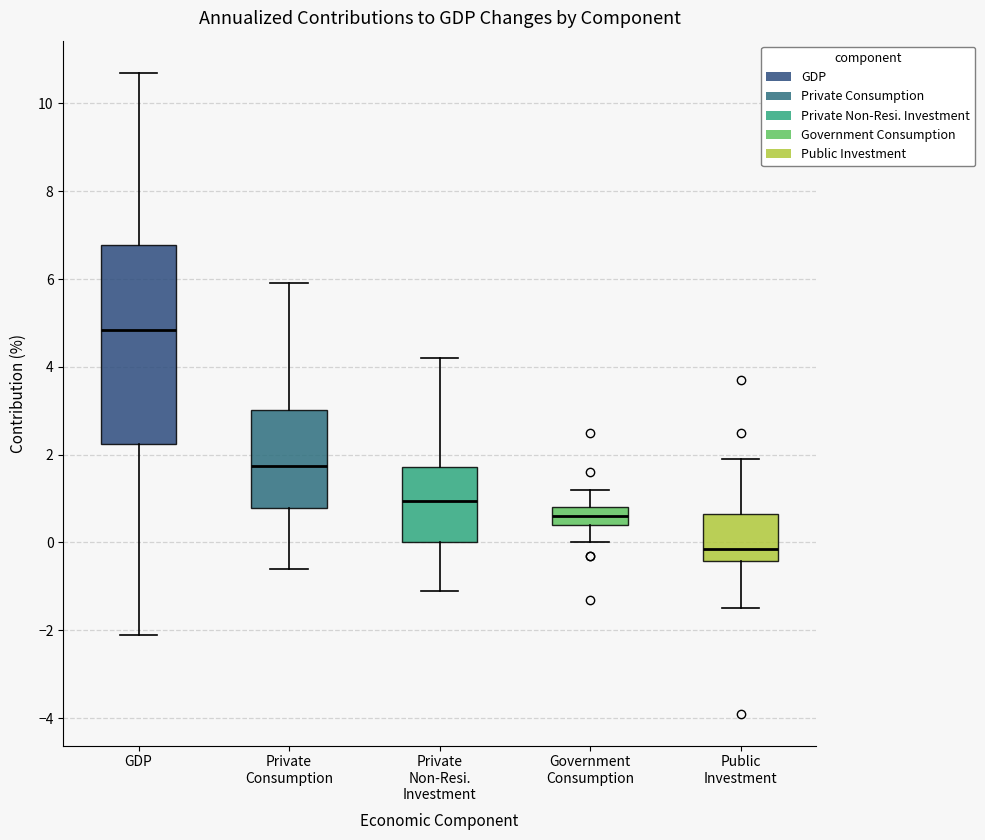

Which box's median line is the highest?

GDP